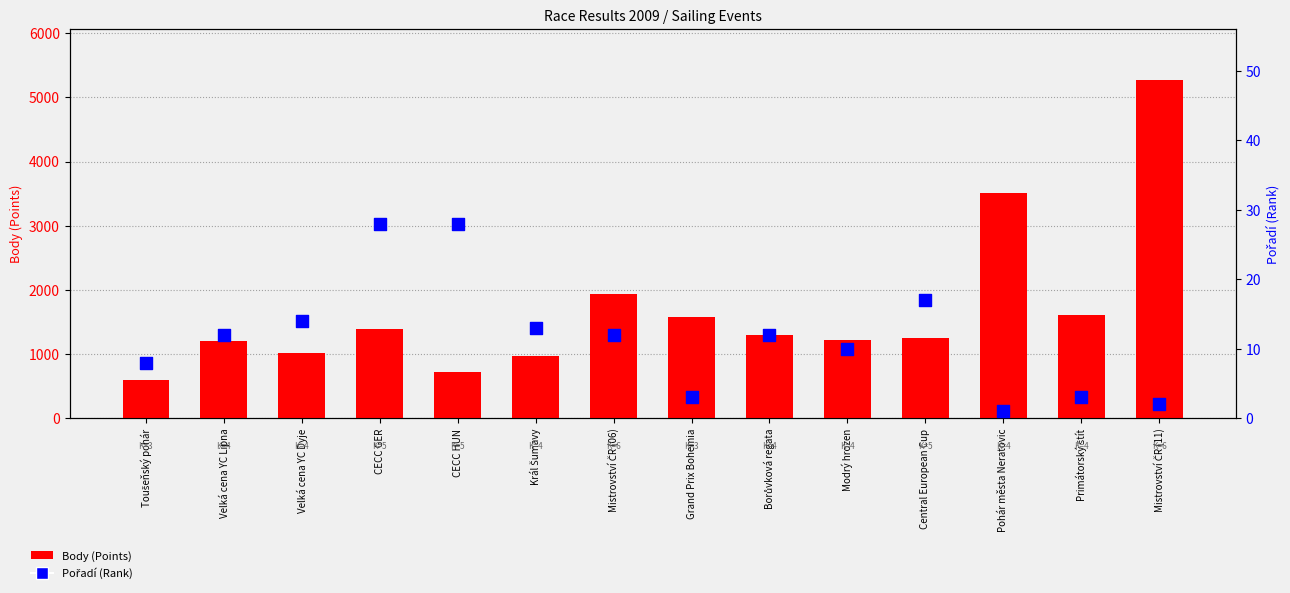

At which category is the sum across all series the highest?

Mistrovství ČR (11)